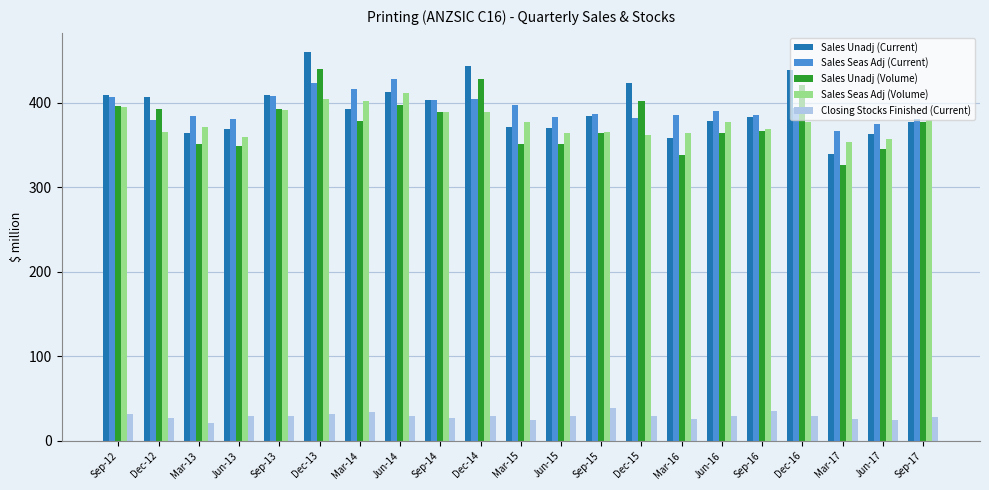

What is the label of the 14th bar from the left?

Dec-15